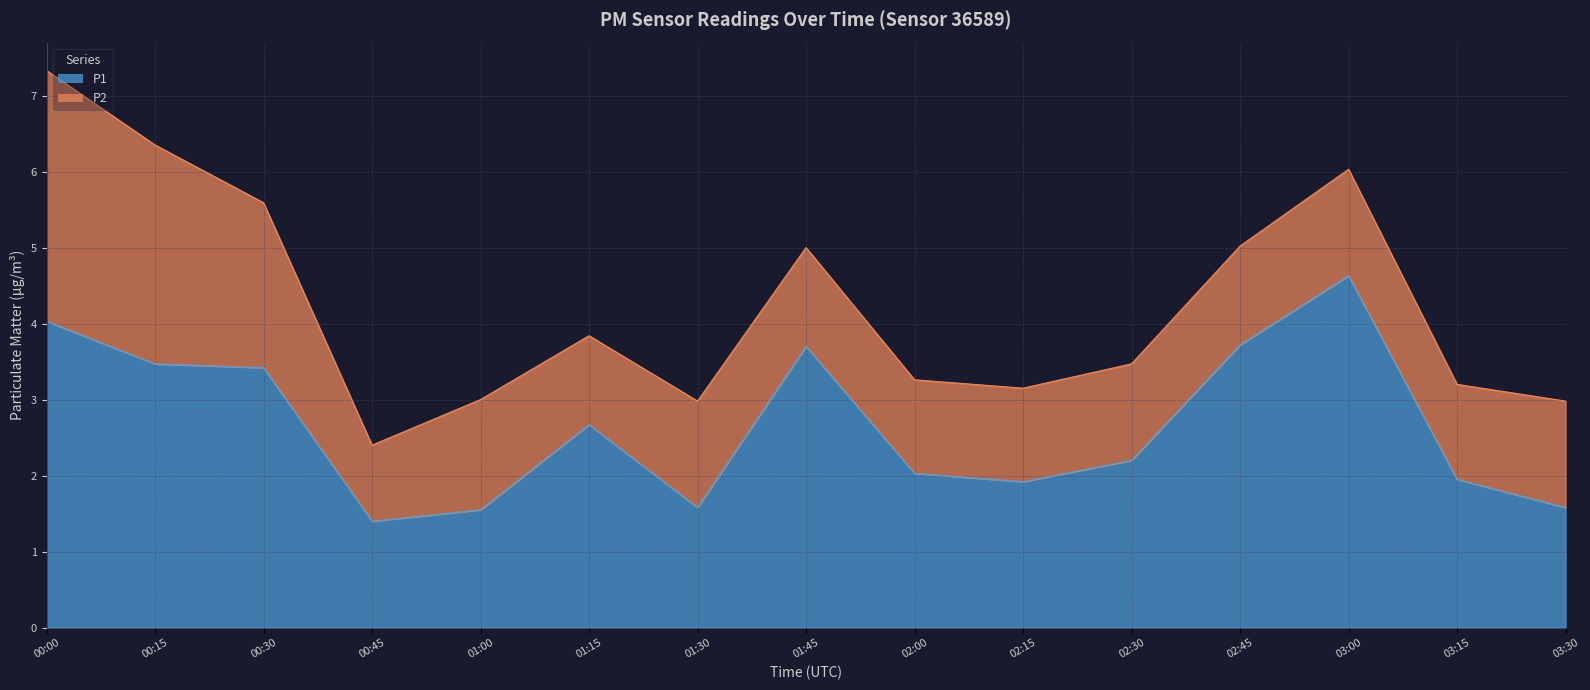

How many interior local valleys (lower than both neighbors) does the data have?

3